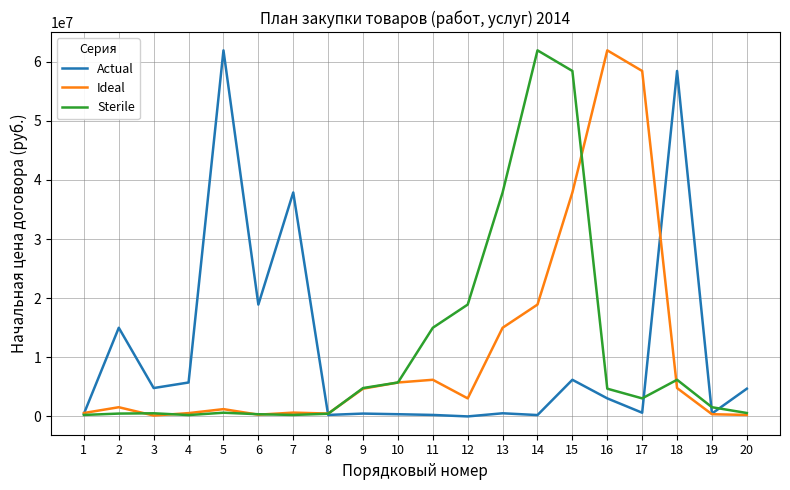

What is the minimum value for Actual?

100